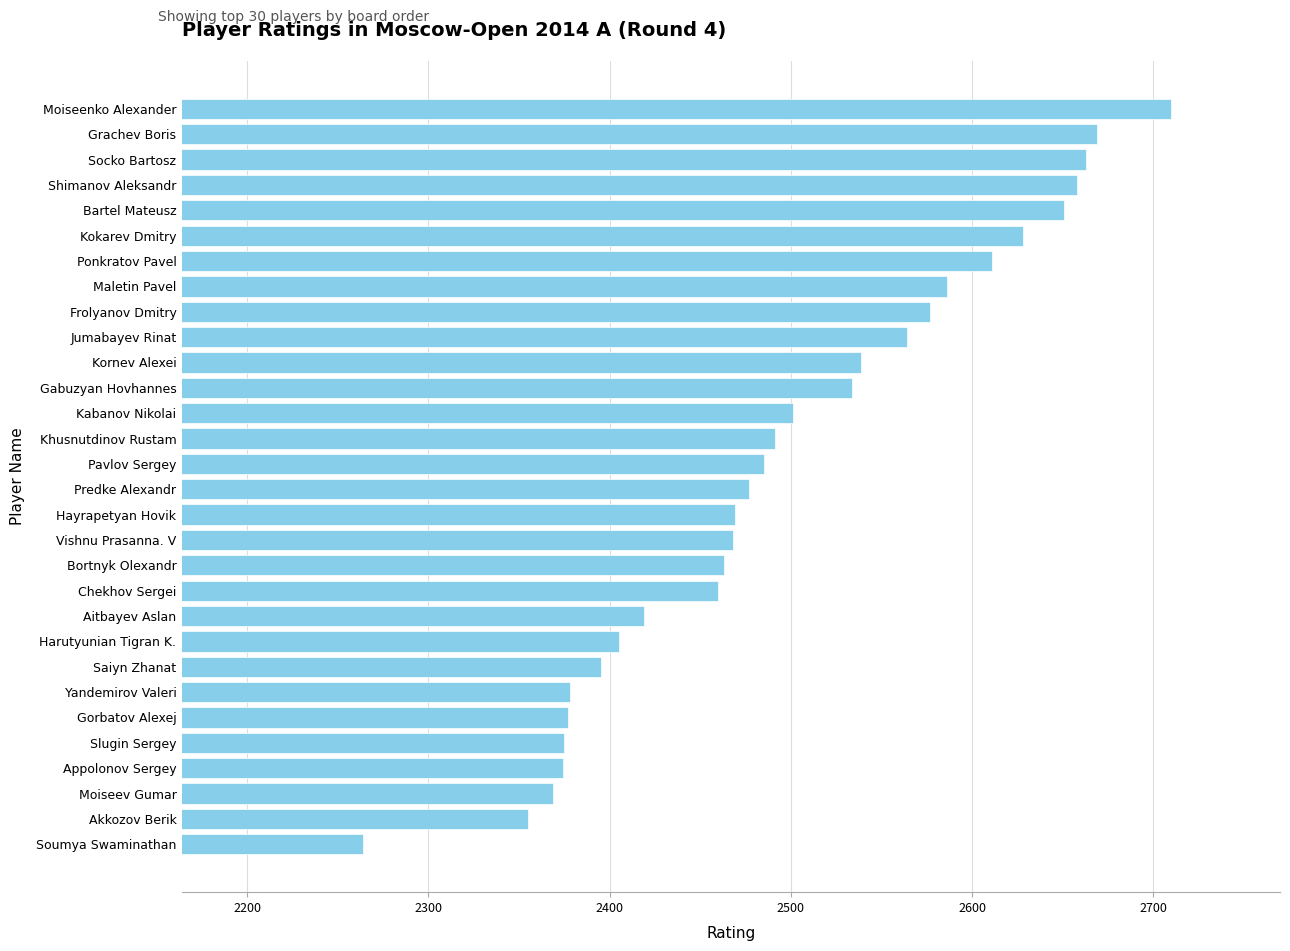

Where is the data nearest to the value 2487?

Pavlov Sergey